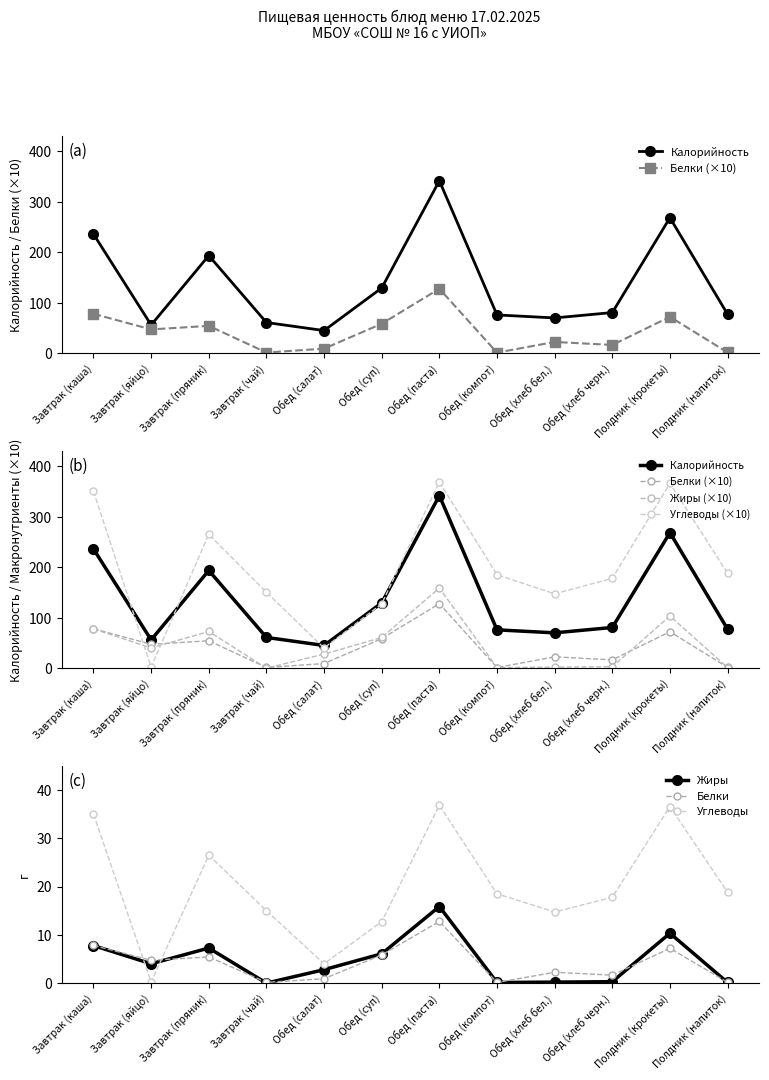

At which category does the chart reach its minimum across all series?

Завтрак (чай)